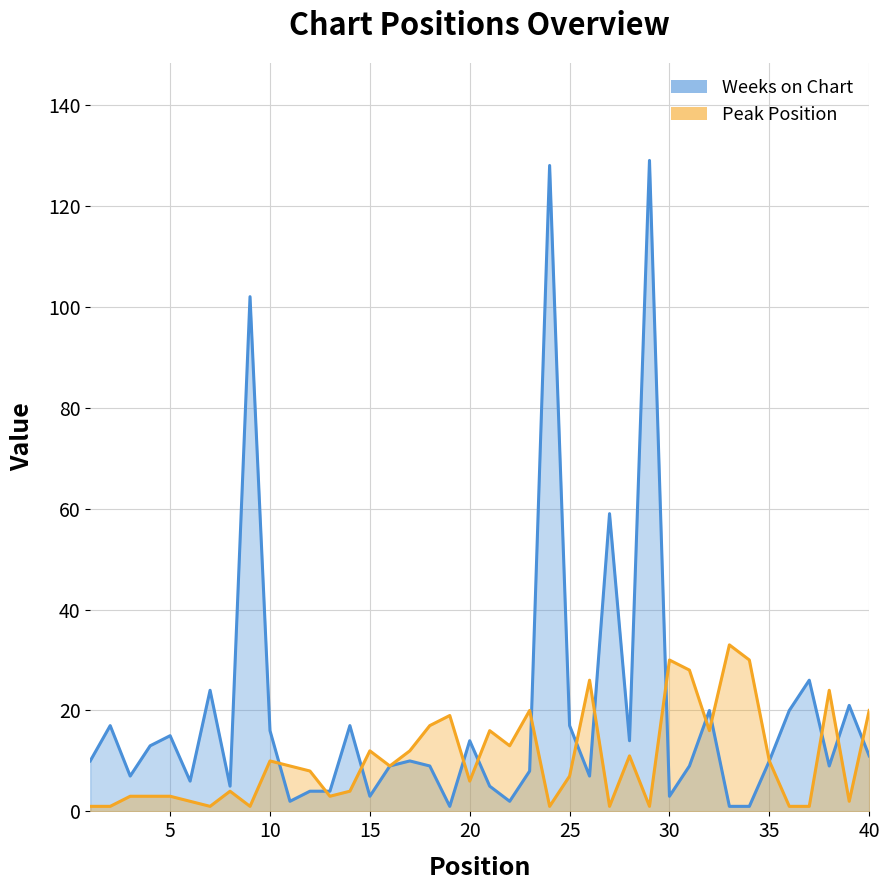

True or false: Weeks on Chart has more than 0 interior local peaks.

True